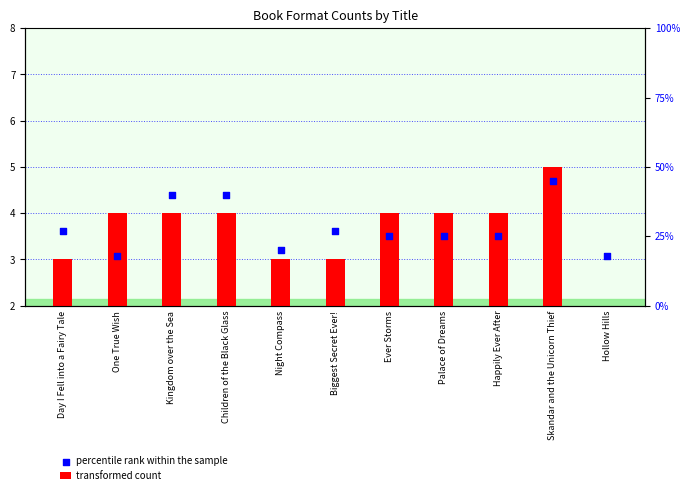

Is the value of percentile rank within the sample at Night Compass greater than the value of transformed count at Day I Fell into a Fairy Tale?

Yes